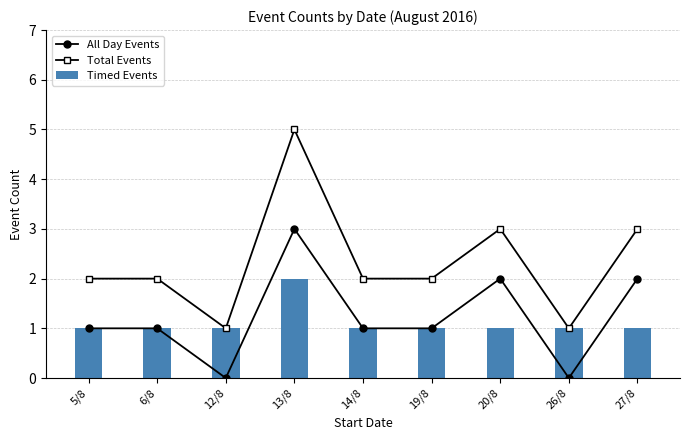

The Total Events series shows 4 at 27/8. True or false?

False